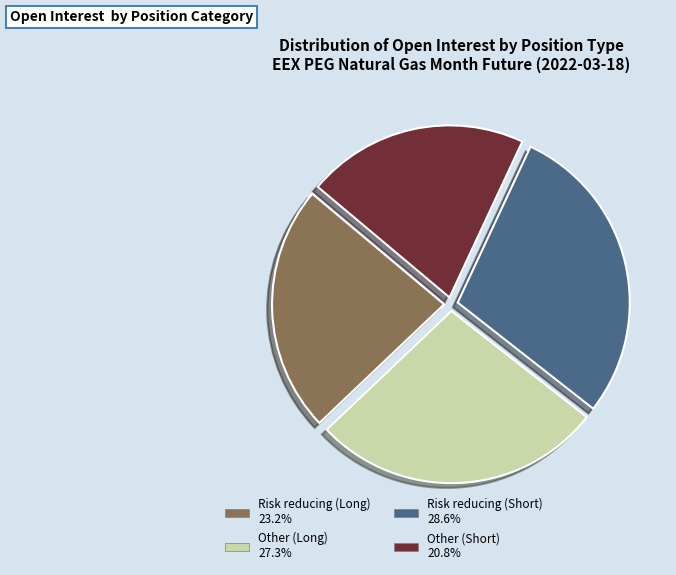

Approximately how many times larger is the value at Other (Long) 27.3% compared to Other (Short) 20.8%?

1.3